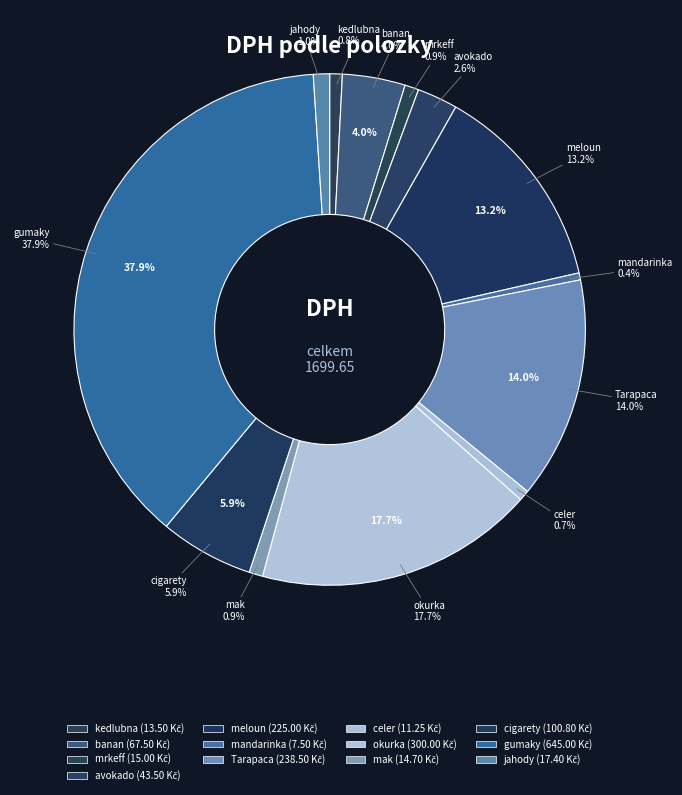

How many segments does this pie chart have?

13